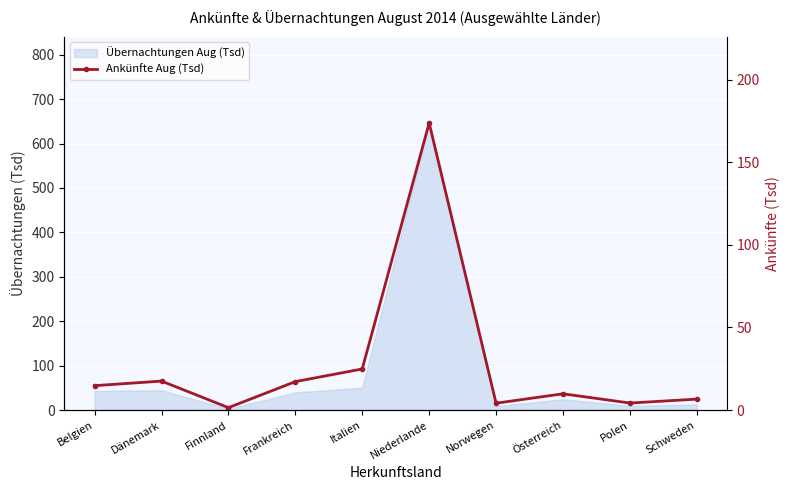

What is the average value?

27.5